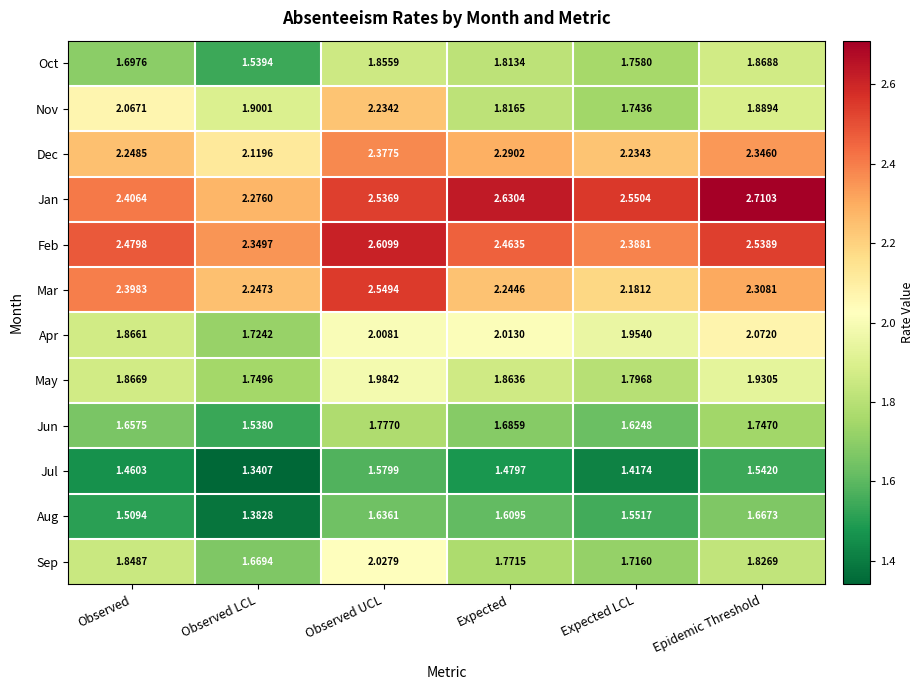

Rank the categories by Jul value from highest to lowest.

Observed UCL, Epidemic Threshold, Expected, Observed, Expected LCL, Observed LCL